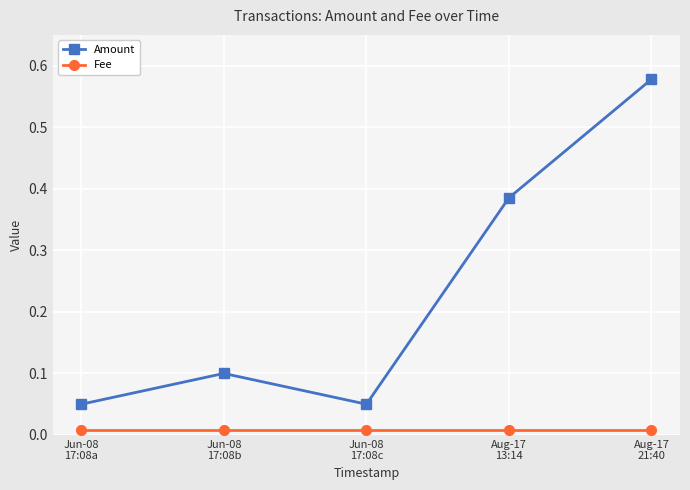

List the series in order of their overall mean, lowest first.

Fee, Amount